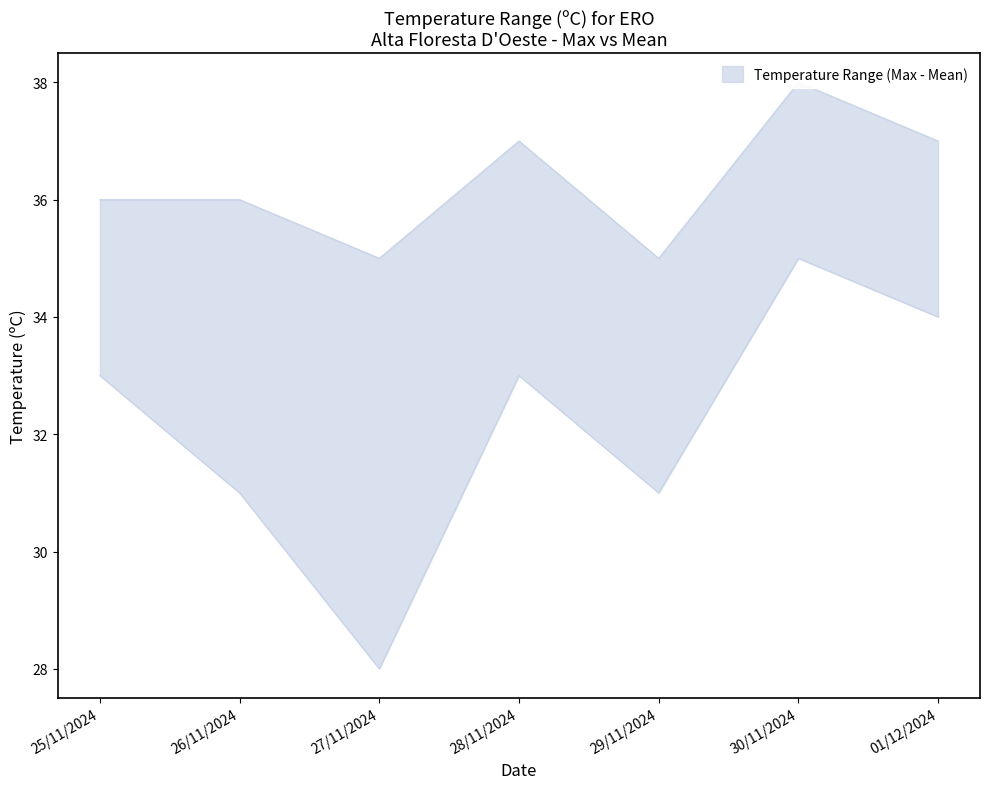

True or false: Maxima has more than 1 interior local peaks.

True